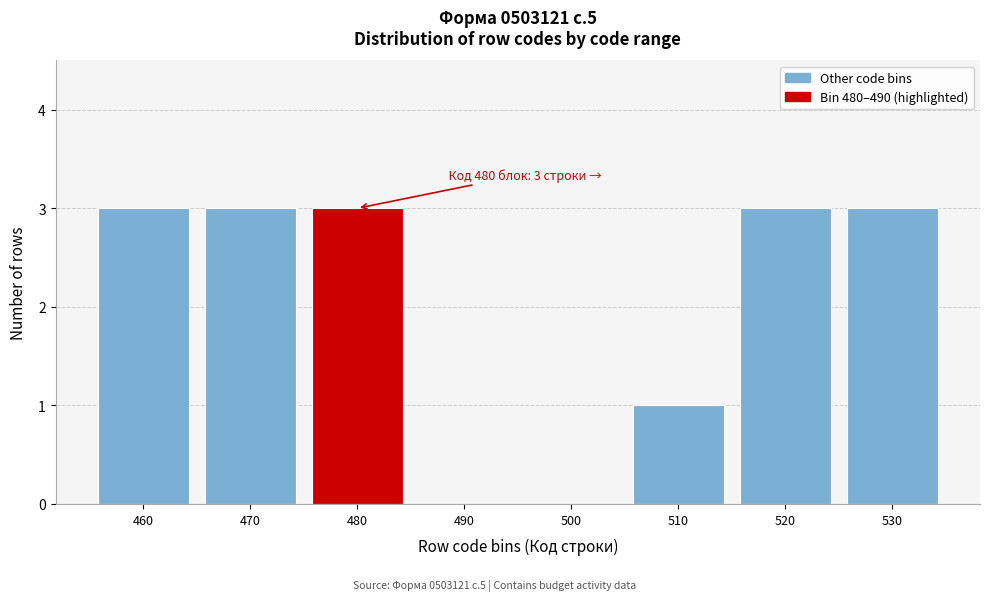

Reading left to right, extract all data points from this chart.

460=3	470=3	480=3	490=0	500=0	510=1	520=3	530=3